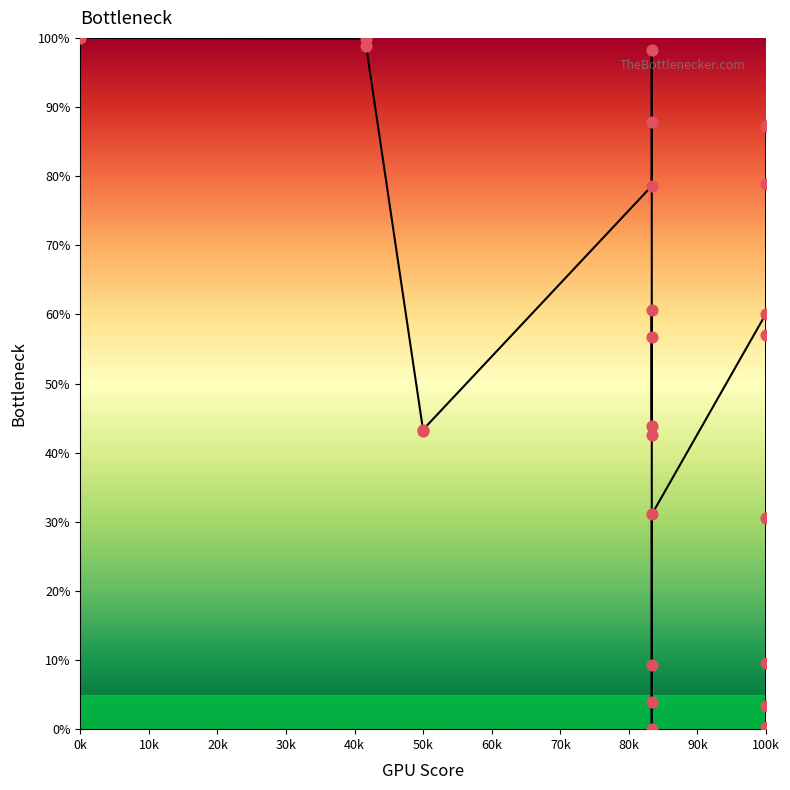

Between 23 and 20k, which is larger?

20k